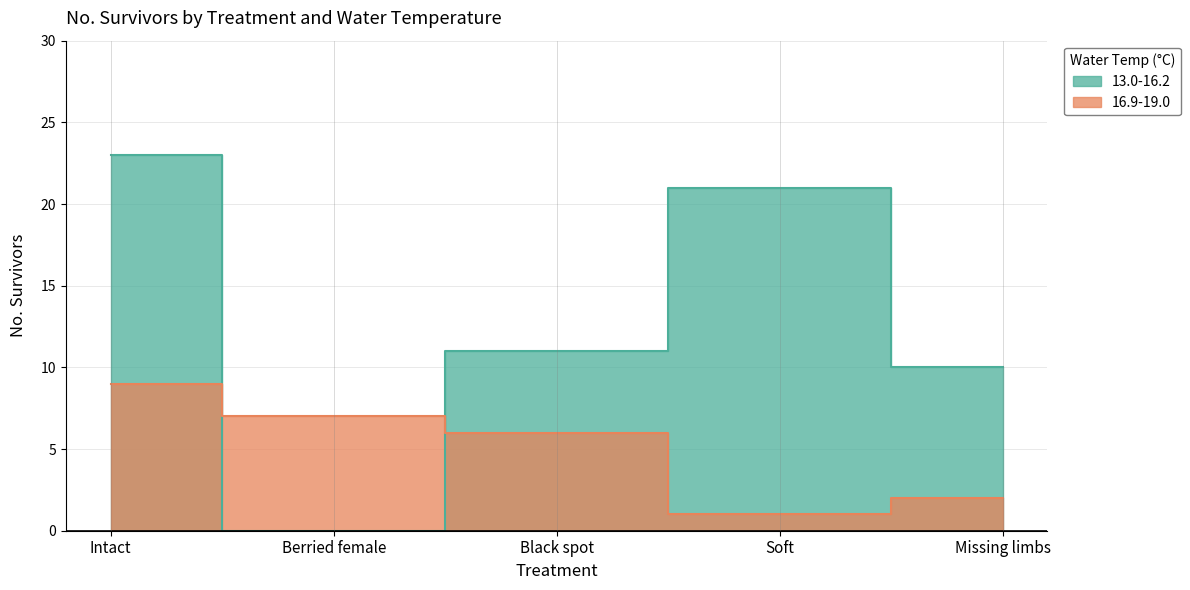

At which label does 13.0-16.2 reach its peak?

Intact